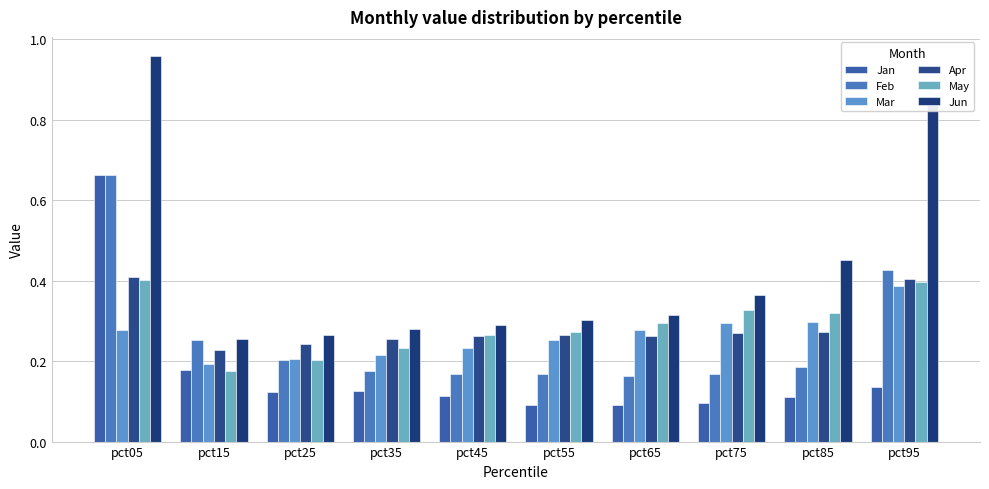

Reading left to right, what are all the values shown in this chart?

Jan: pct05=0.7	pct15=0.2	pct25=0.1	pct35=0.1	pct45=0.1	pct55=0.1	pct65=0.1	pct75=0.1	pct85=0.1	pct95=0.1
Feb: pct05=0.7	pct15=0.3	pct25=0.2	pct35=0.2	pct45=0.2	pct55=0.2	pct65=0.2	pct75=0.2	pct85=0.2	pct95=0.4
Mar: pct05=0.3	pct15=0.2	pct25=0.2	pct35=0.2	pct45=0.2	pct55=0.3	pct65=0.3	pct75=0.3	pct85=0.3	pct95=0.4
Apr: pct05=0.4	pct15=0.2	pct25=0.2	pct35=0.3	pct45=0.3	pct55=0.3	pct65=0.3	pct75=0.3	pct85=0.3	pct95=0.4
May: pct05=0.4	pct15=0.2	pct25=0.2	pct35=0.2	pct45=0.3	pct55=0.3	pct65=0.3	pct75=0.3	pct85=0.3	pct95=0.4
Jun: pct05=1.0	pct15=0.3	pct25=0.3	pct35=0.3	pct45=0.3	pct55=0.3	pct65=0.3	pct75=0.4	pct85=0.5	pct95=0.8